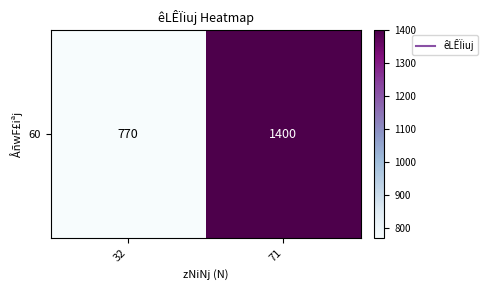

Reading left to right, extract all data points from this chart.

32=770	71=1400